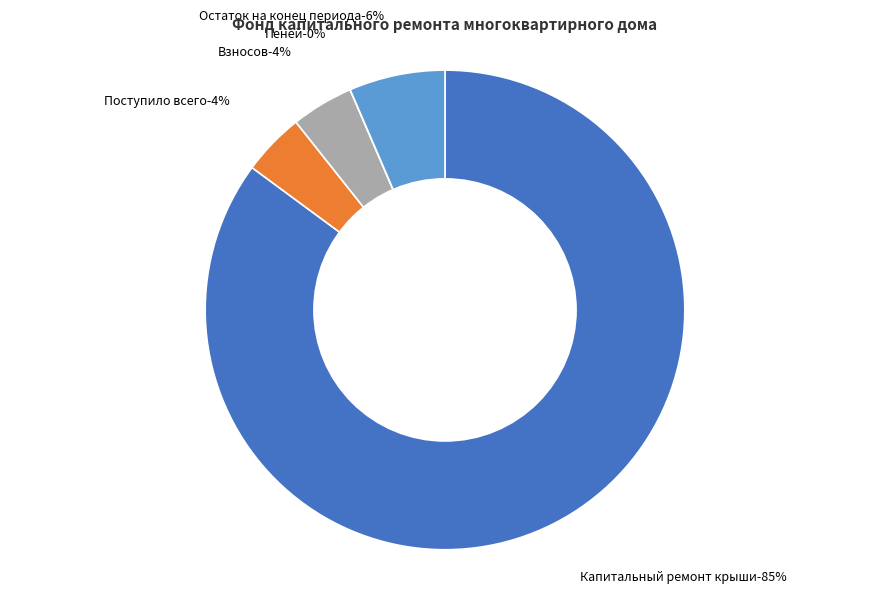

Between Остаток на конец периода - 6% and Пеней - 0%, which is larger?

Остаток на конец периода - 6%